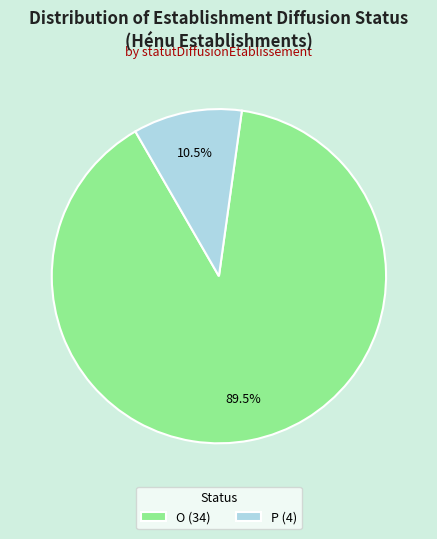

What percentage is NOT represented by P?

89.5%